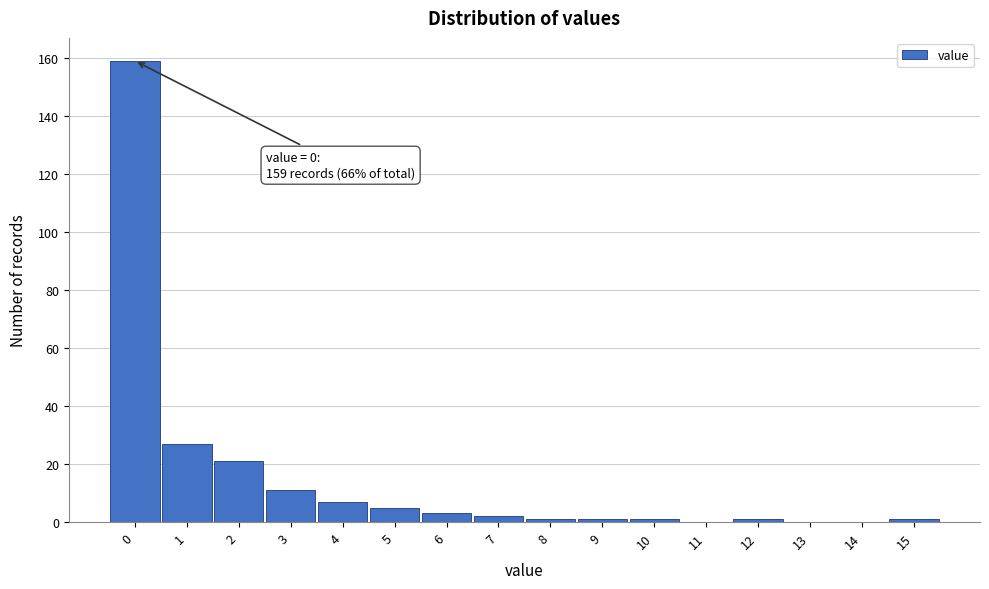

Reading right to left, what are all the values shown in this chart?

15=1	14=0	13=0	12=1	11=0	10=1	9=1	8=1	7=2	6=3	5=5	4=7	3=11	2=21	1=27	0=159